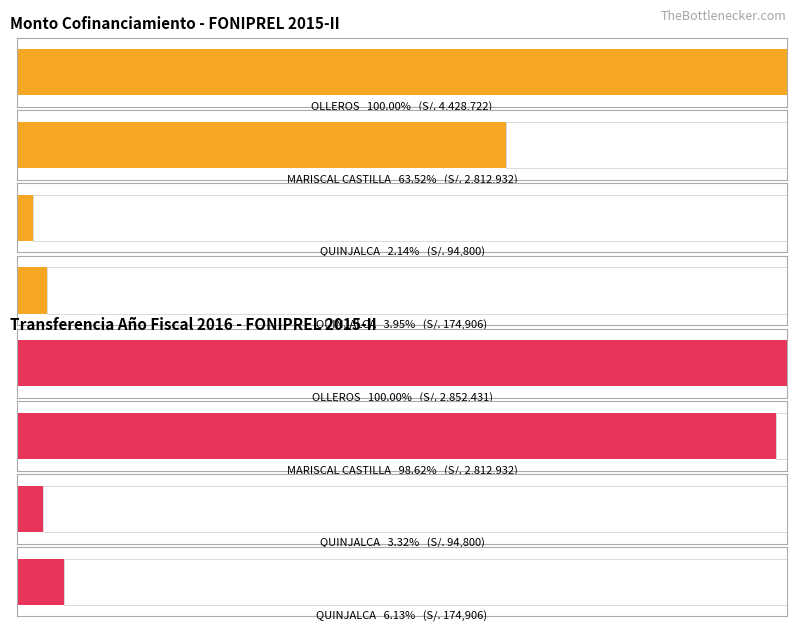

The Transferencia Año Fiscal 2016 series shows 44456 at CHUQUIBAMBA. True or false?

False